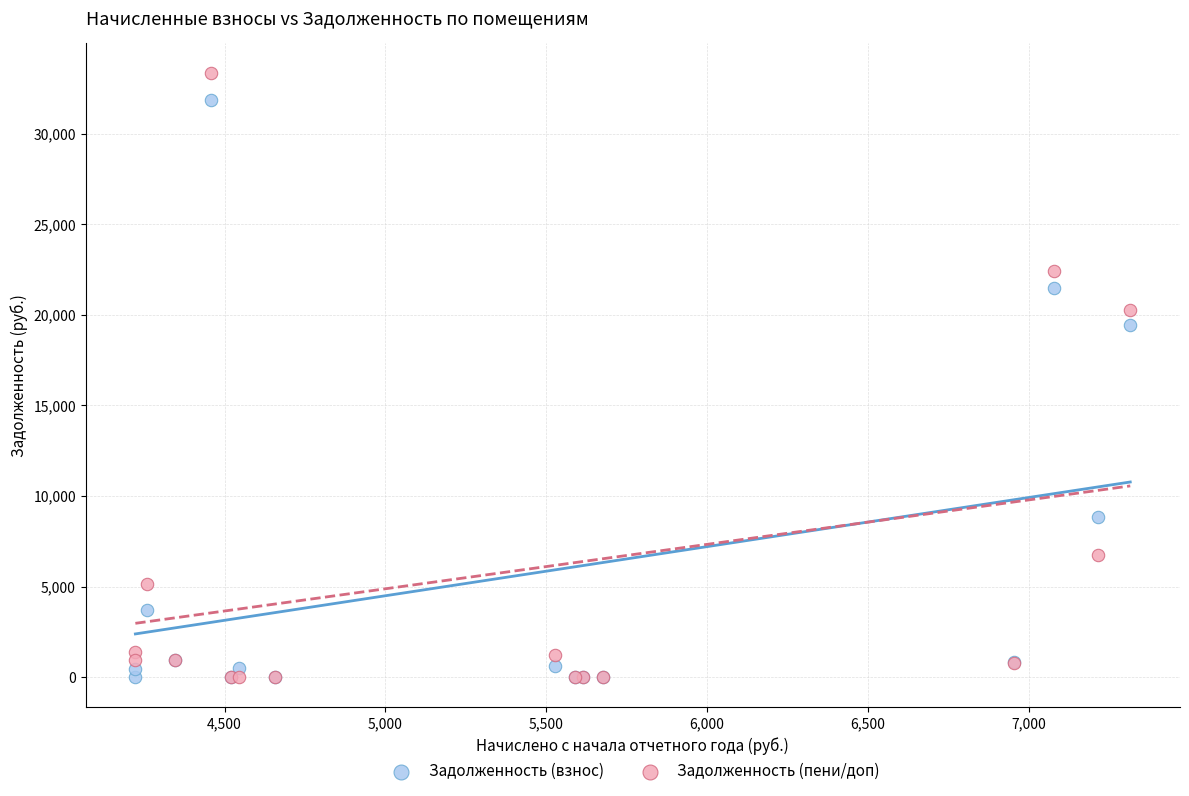

In the Задолженность (пени/доп) series, what Y value is closest to 16662?

20261.0